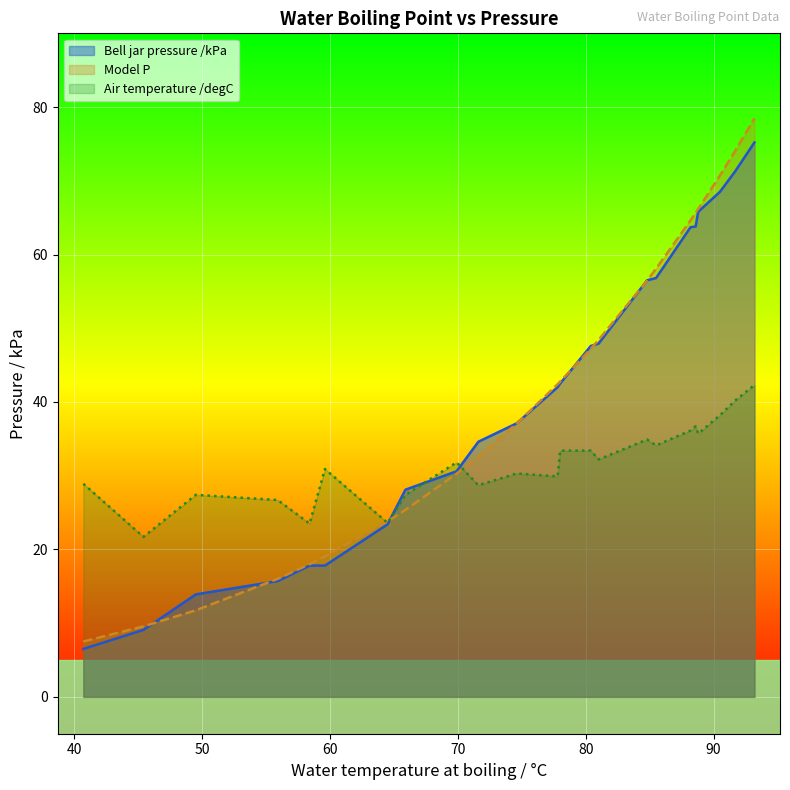

Count the number of data series in this chart.

3